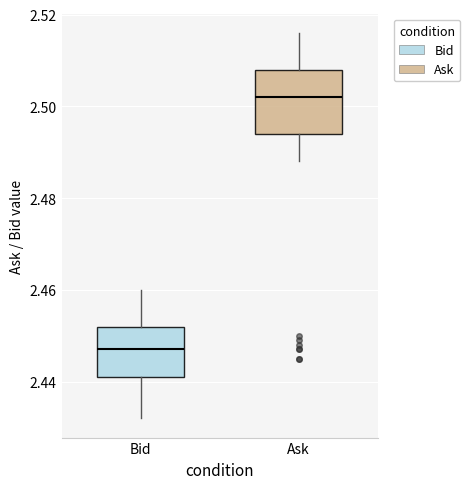

Where does the median line of the box for Bid sit on the y-axis? The values are not printed on the chart, so give them approximately, as read against the axis.

2.448